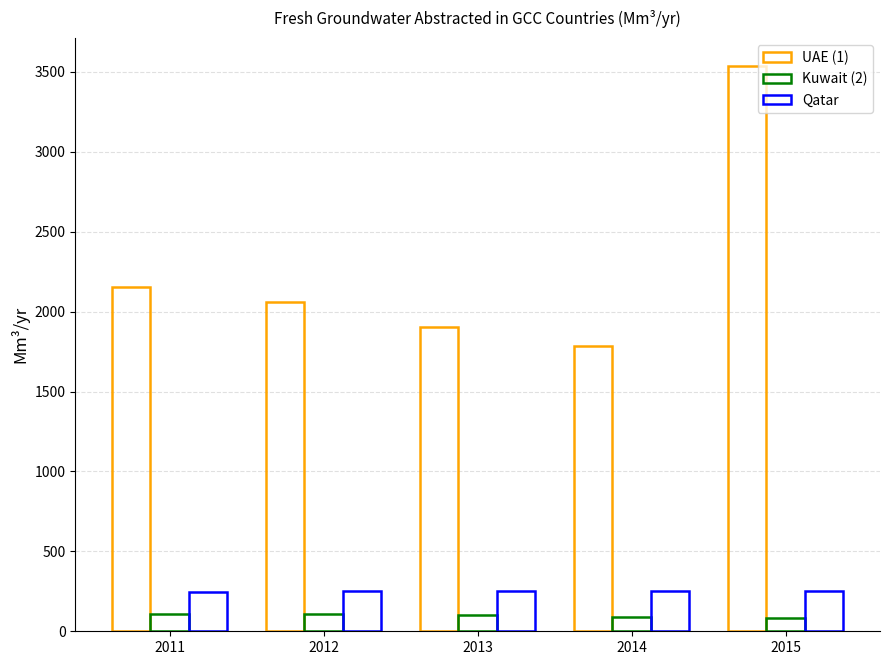

The UAE (1) series shows 2833.3 at 2011. True or false?

False